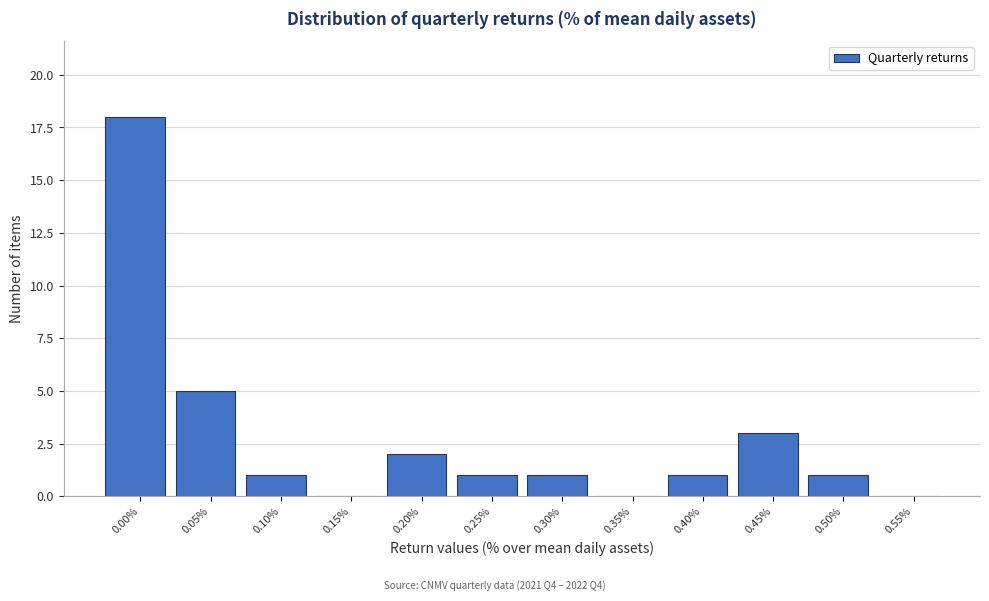

Reading left to right, transcribe all the data shown in this chart.

0.00%=18	0.05%=5	0.10%=1	0.15%=0	0.20%=2	0.25%=1	0.30%=1	0.35%=0	0.40%=1	0.45%=3	0.50%=1	0.55%=0